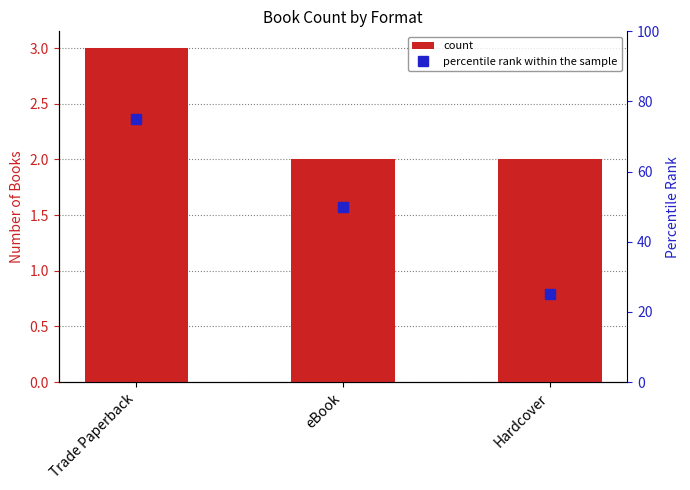

Where does the percentile rank within the sample series first go above 50?

Trade Paperback